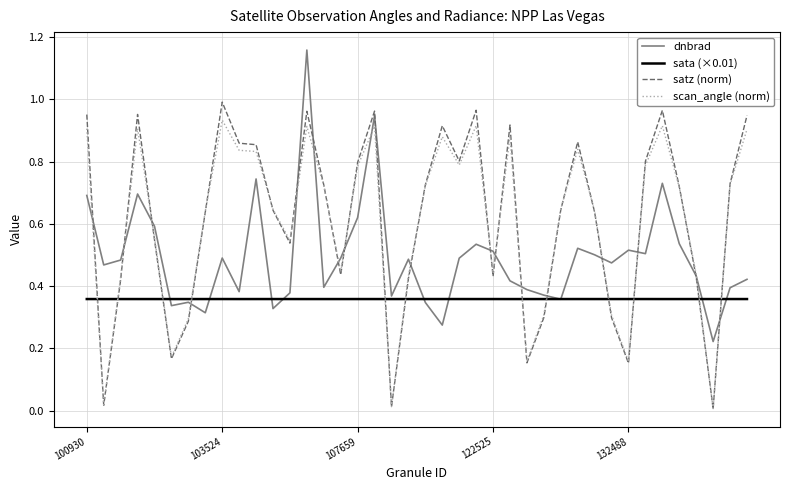

True or false: satz (norm) and sata (×0.01) cross at least once.

True